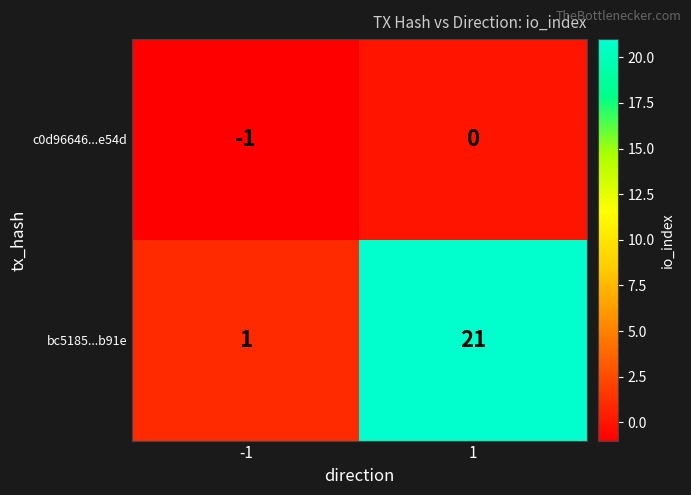

Reading left to right, transcribe all the data shown in this chart.

c0d96646...e54d: -1	0
bc5185...b91e: 1	21